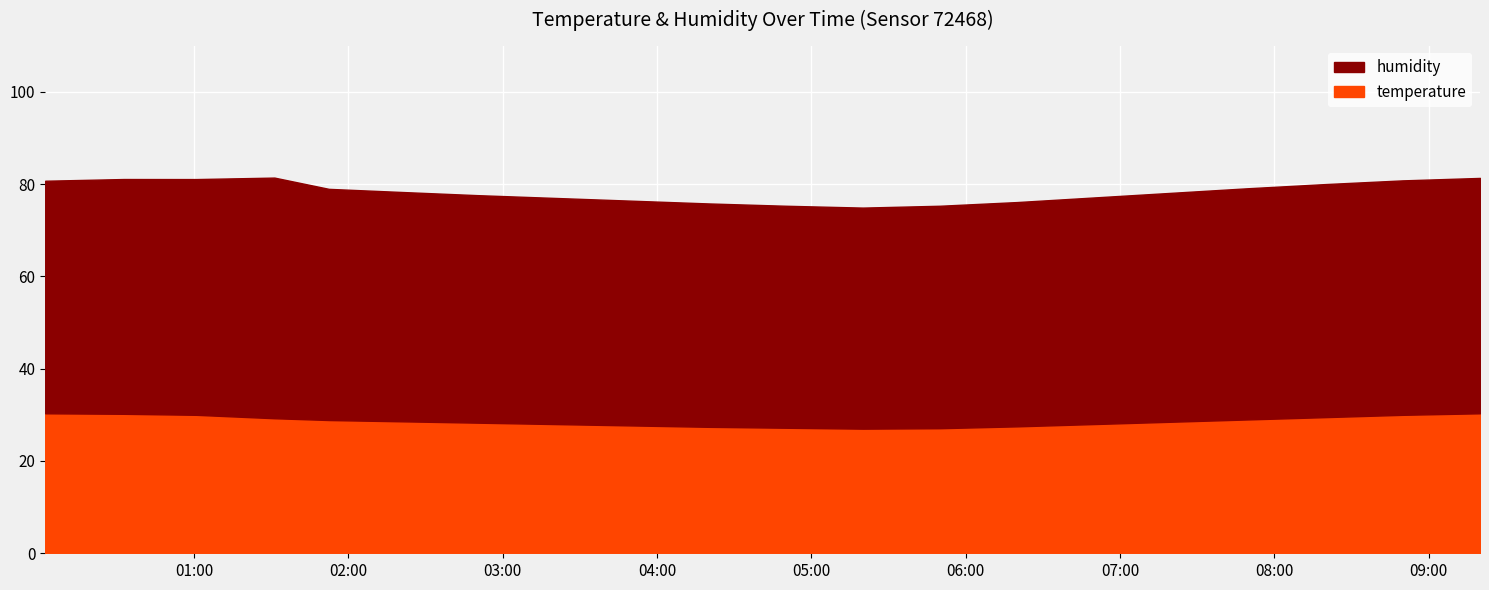

What is the sum of the humidity values at 00:00 and 05:00?

98.4